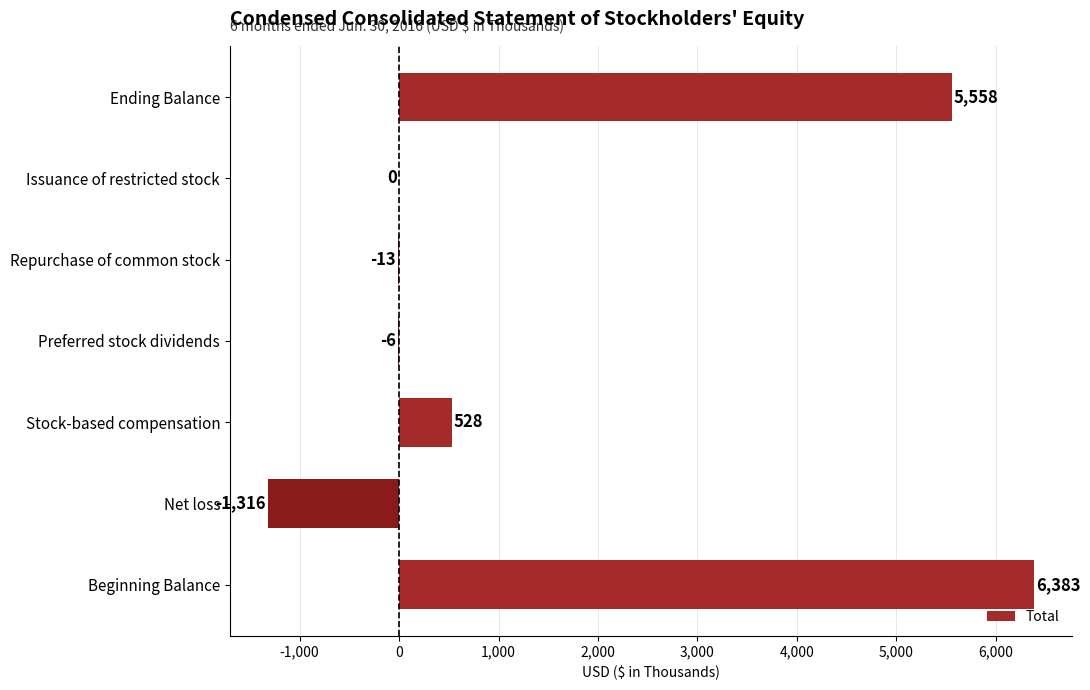

The chart shows a value of 5558 at Ending Balance. True or false?

True